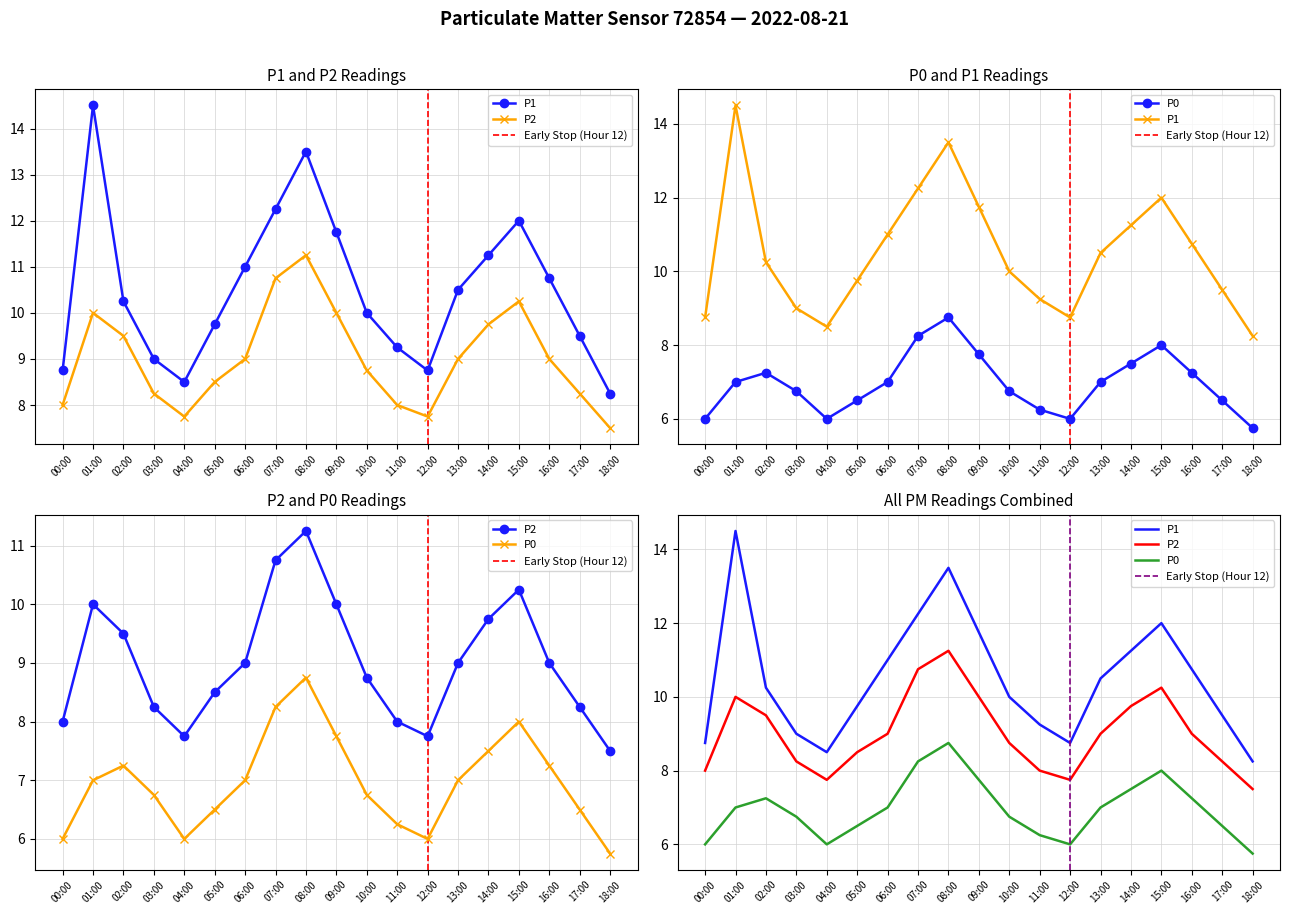

The value of P2 at 17:00 is 4.2. True or false?

False